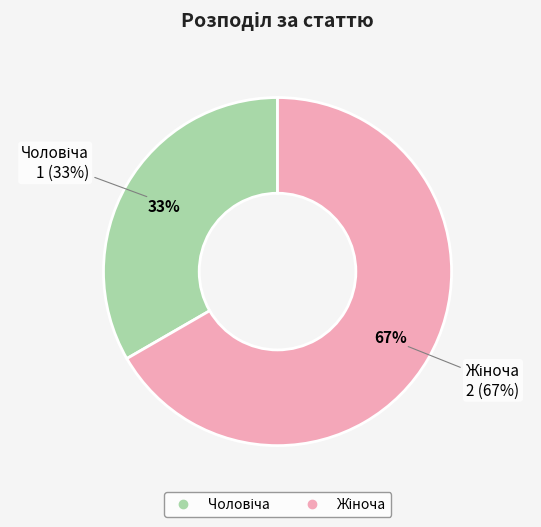

Which category accounts for the majority?

Жіноча